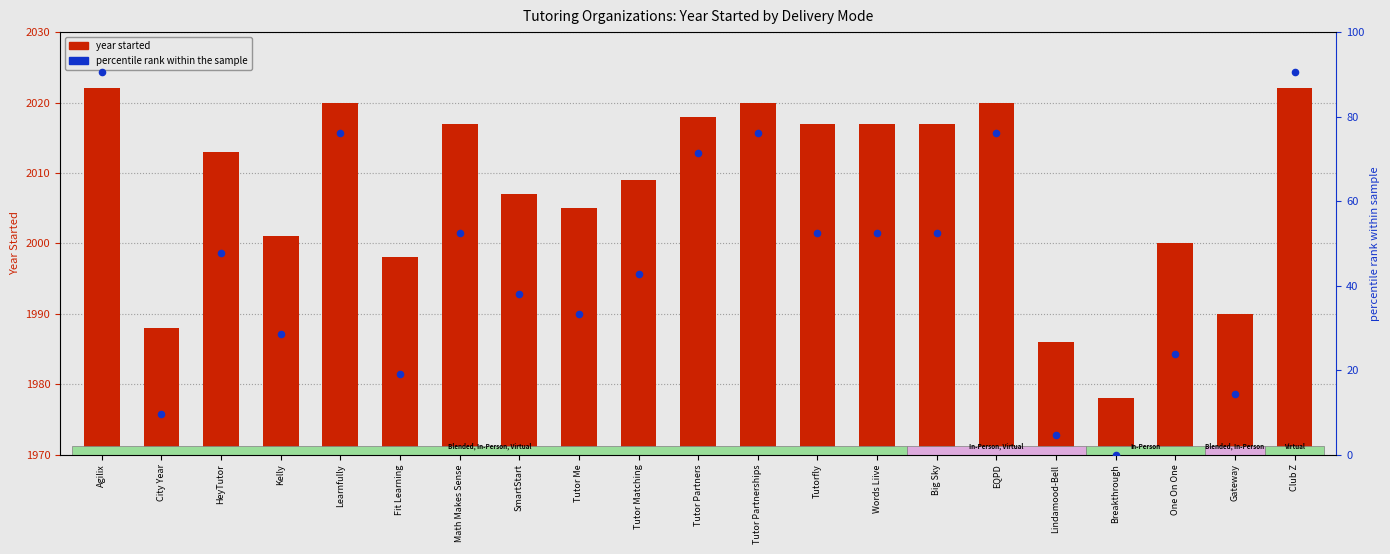

Which series contains the lowest Y value?

percentile rank within the sample